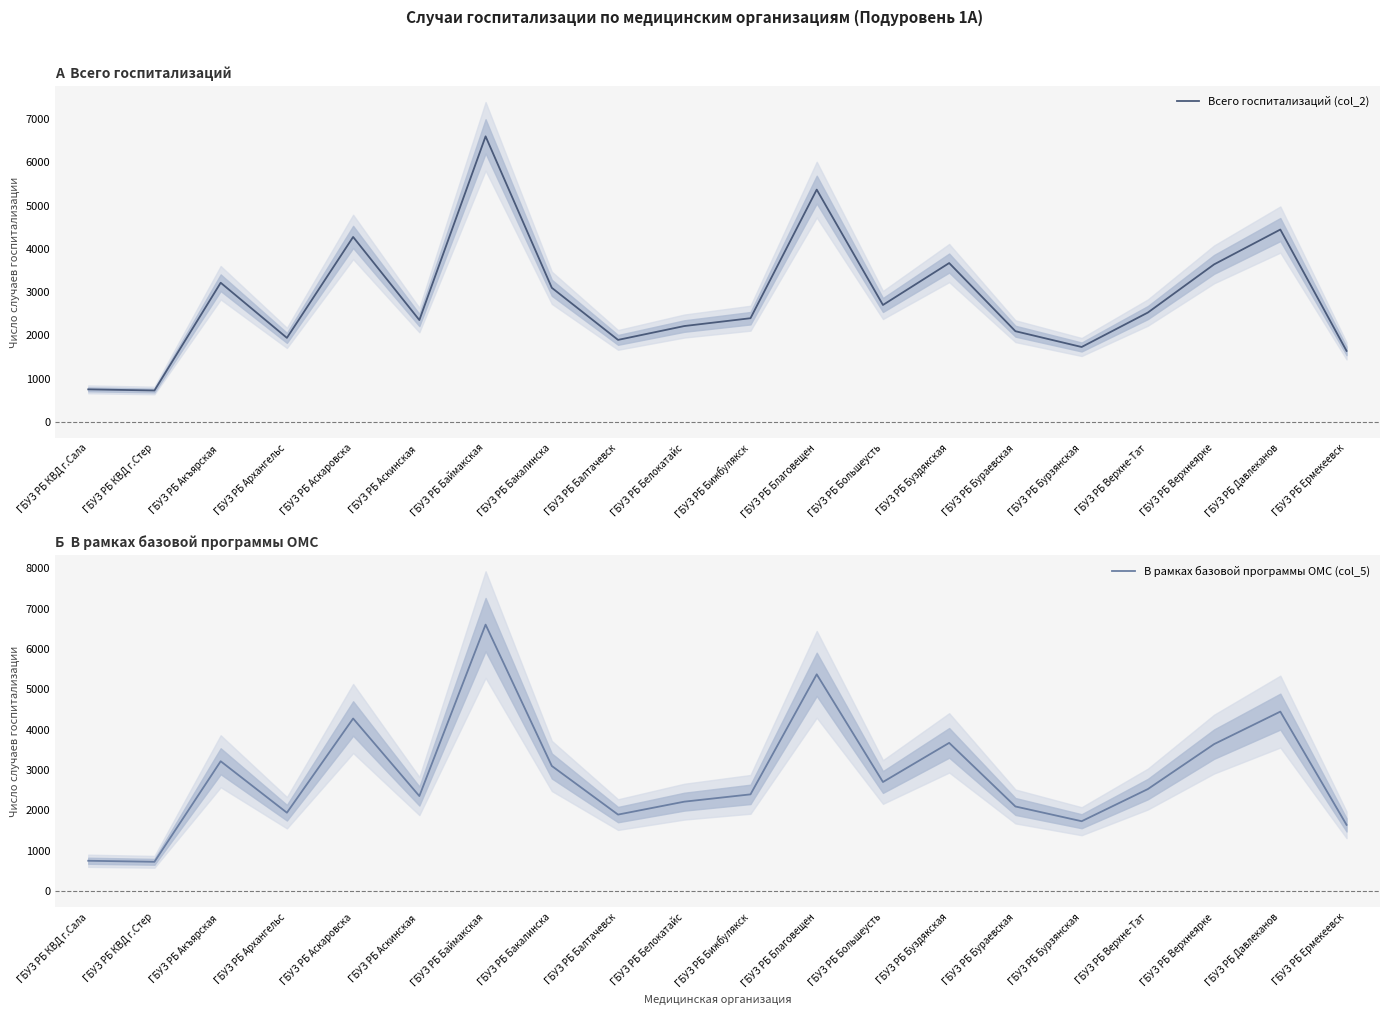

The Всего госпитализаций (col_2) series shows 4277 at ГБУЗ РБ Аскаровска. True or false?

True